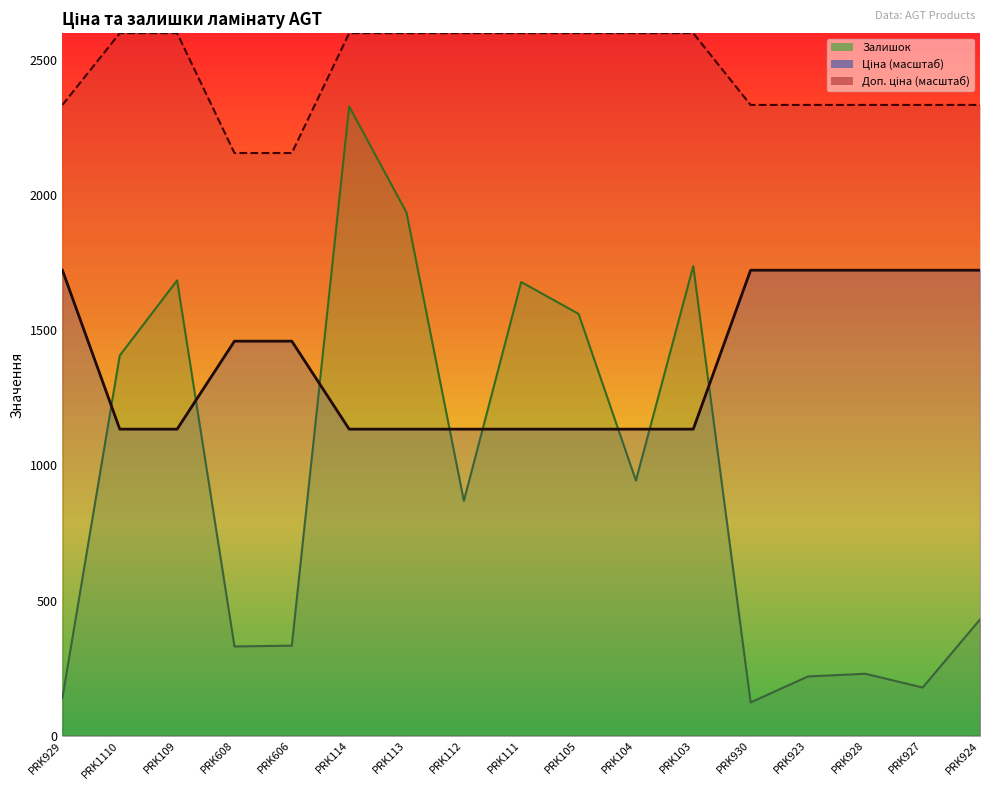

What is the difference between the Залишок values at PRK109 and PRK923?

1466.0